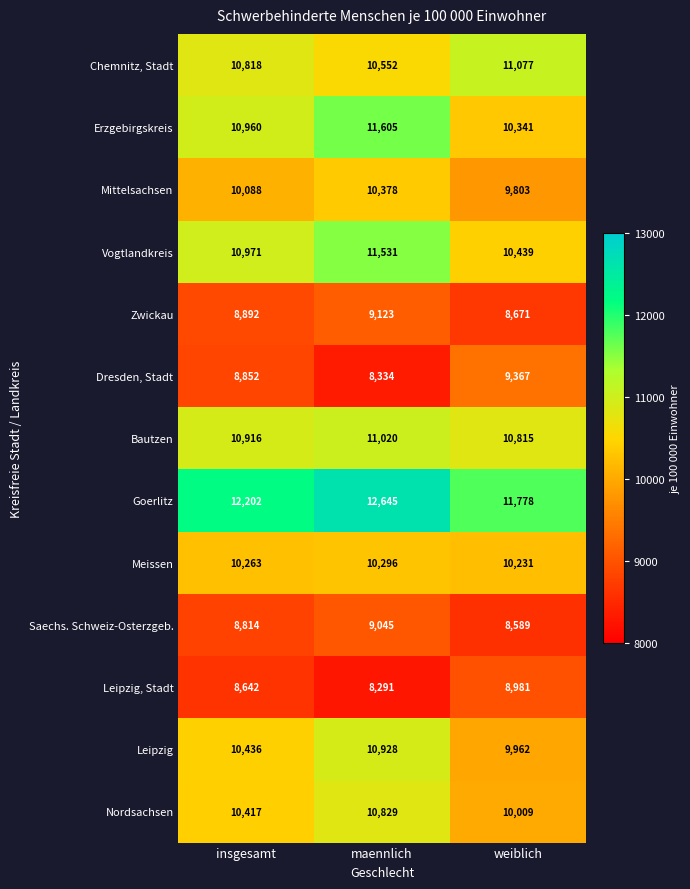

Is the value of Meissen at insgesamt greater than the value of Goerlitz at insgesamt?

No